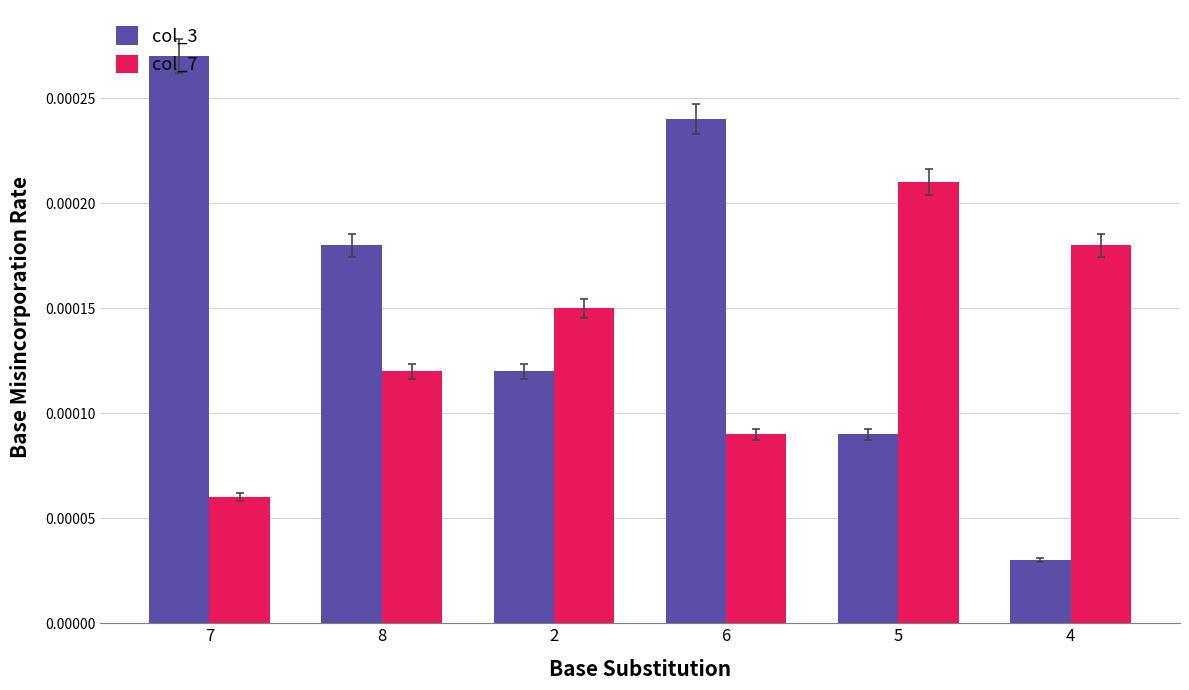

How many bars are there in total?

12